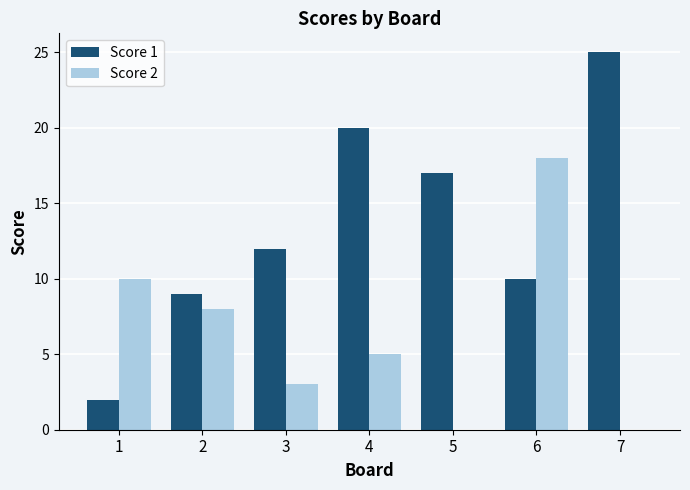

What is the difference between the Score 2 values at 2 and 6?

10